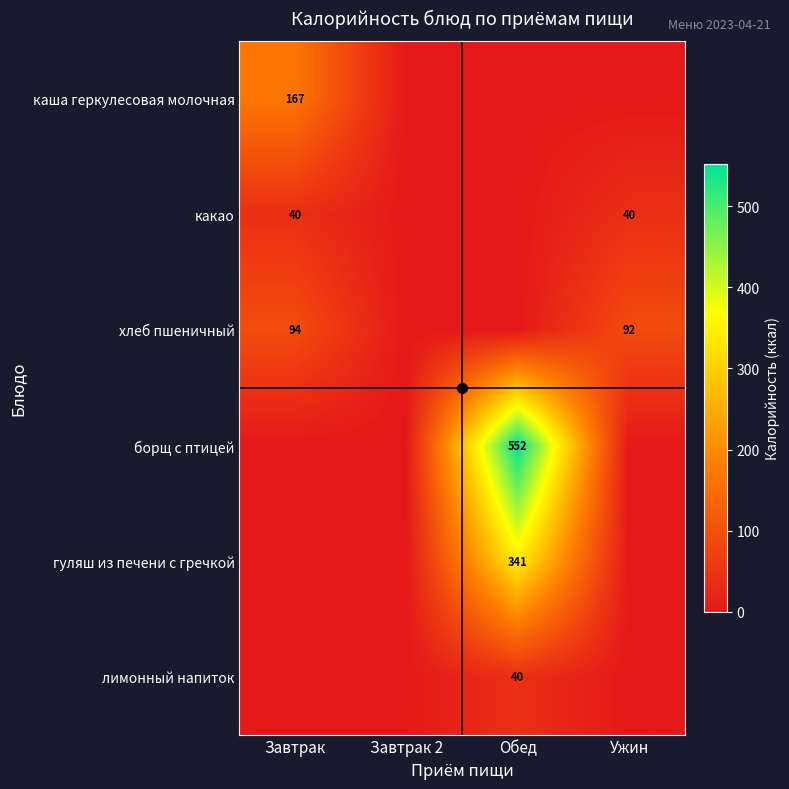

At how many categories does at least one series exceed 92?

2